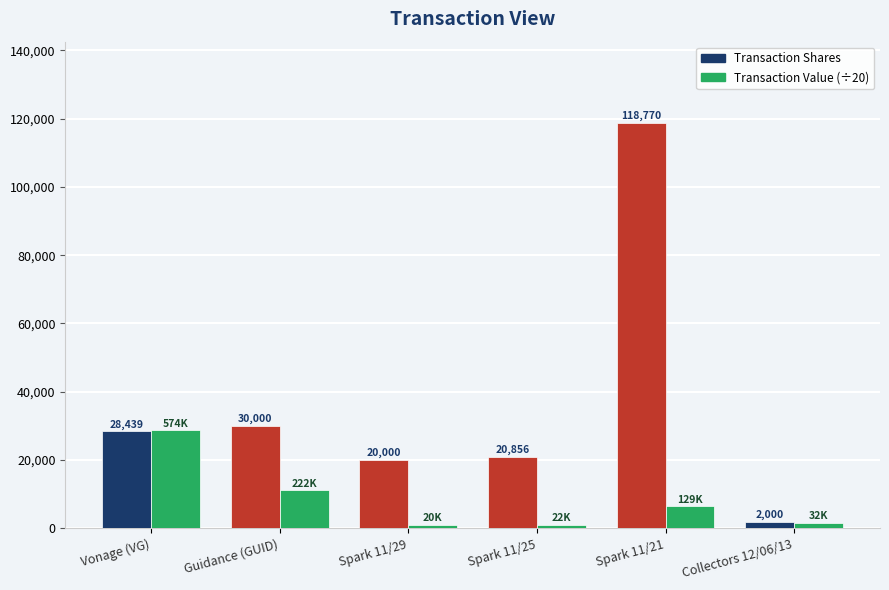

What is the label of the 3rd bar from the left?

Spark 11/29